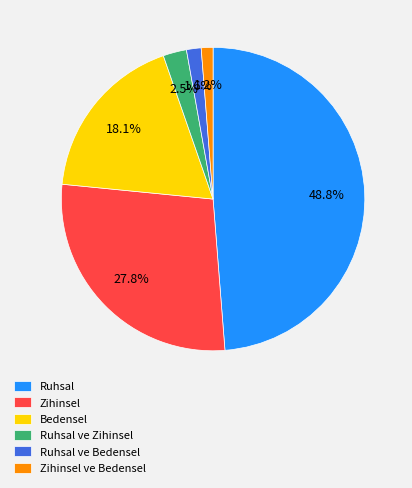

Between Ruhsal and Ruhsal ve Bedensel, which is larger?

Ruhsal